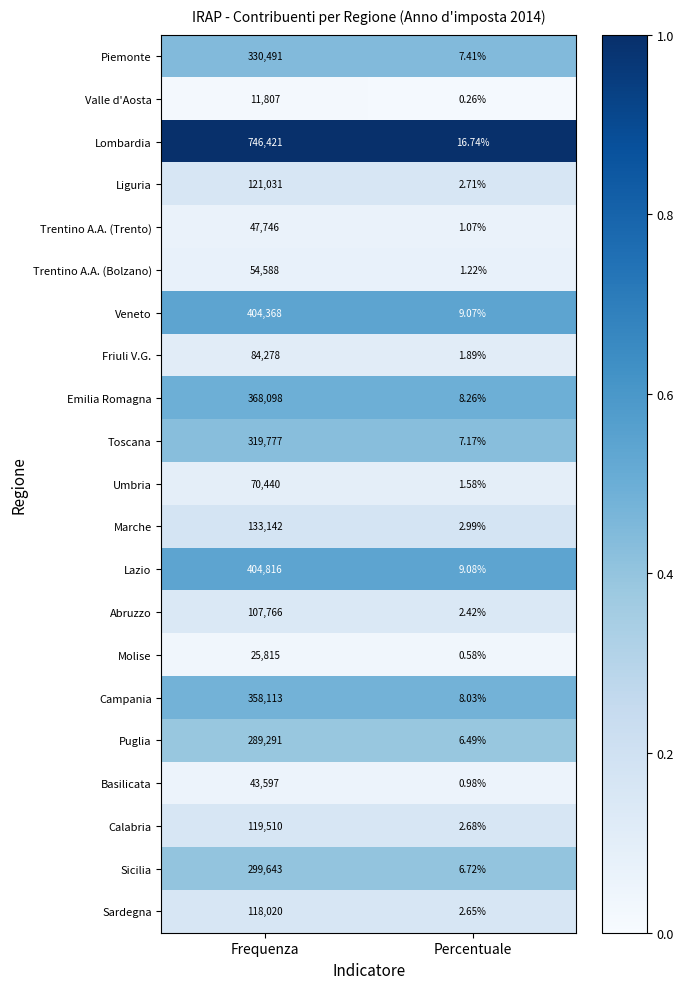

At which category is the sum across all series the highest?

Frequenza